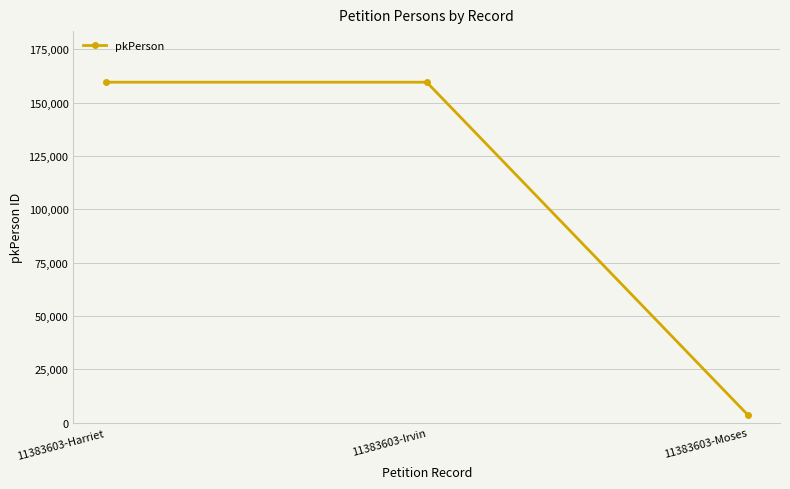

True or false: the data shows 270420 at 11383603-Harriet.

False